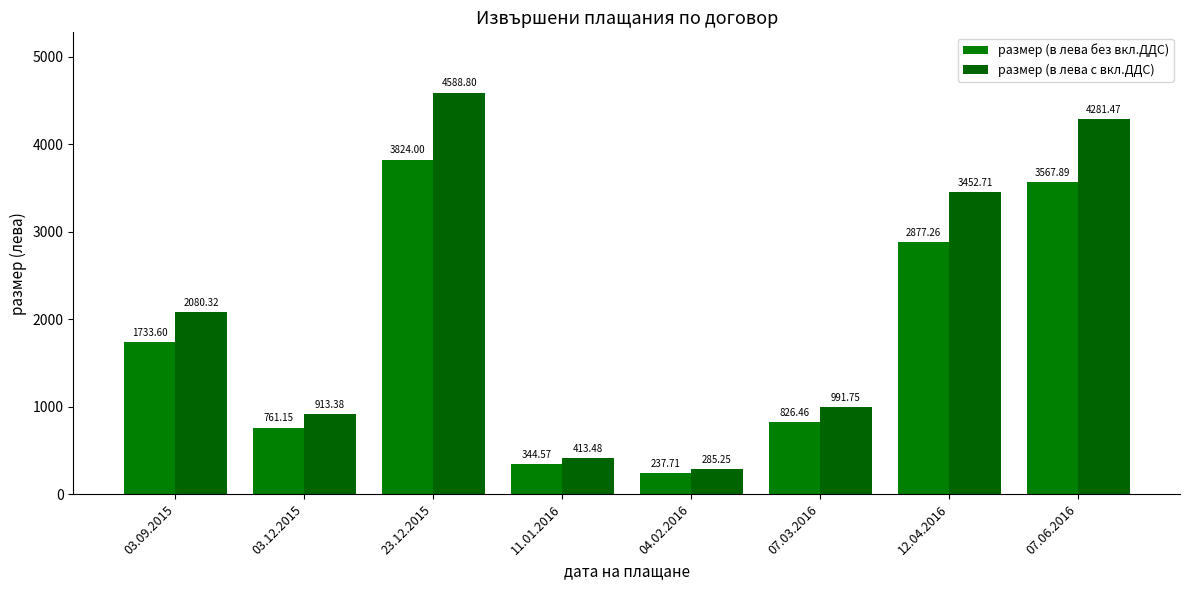

Which category has the highest value in the размер (в лева с вкл.ДДС) series?

23.12.2015